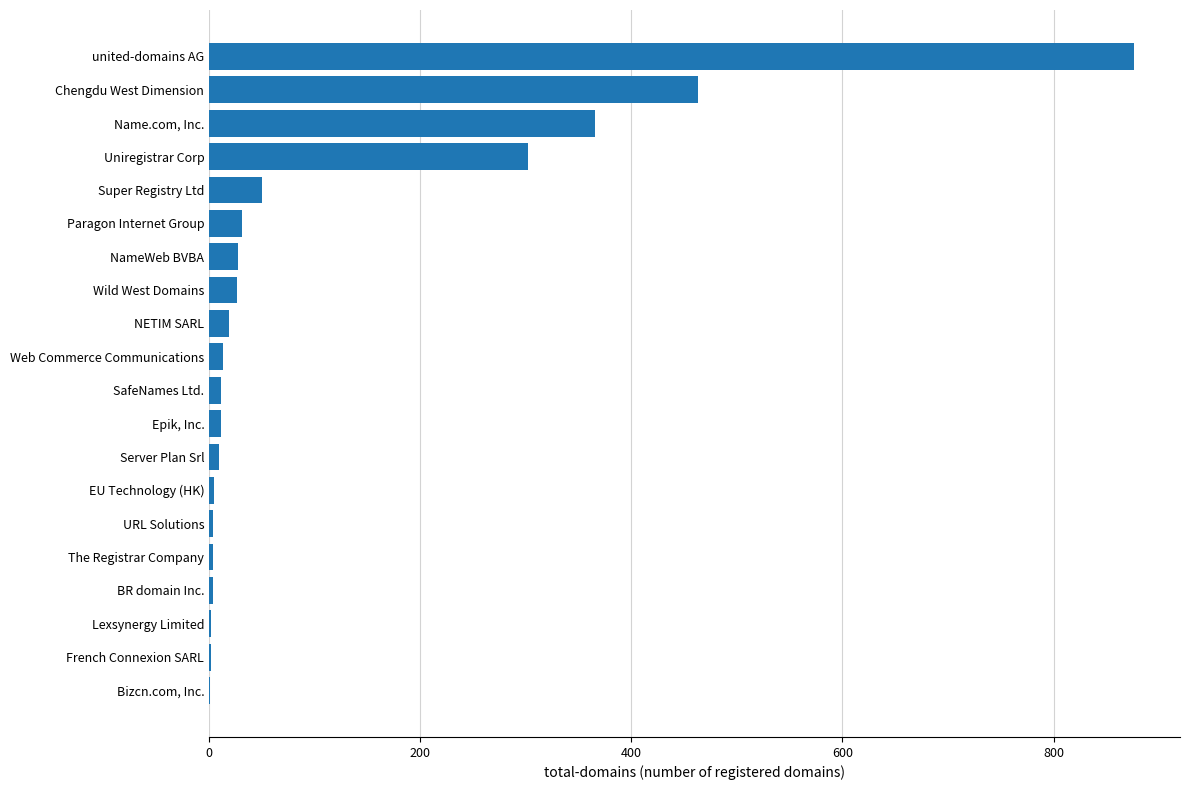

What is the maximum value shown in the chart?

876